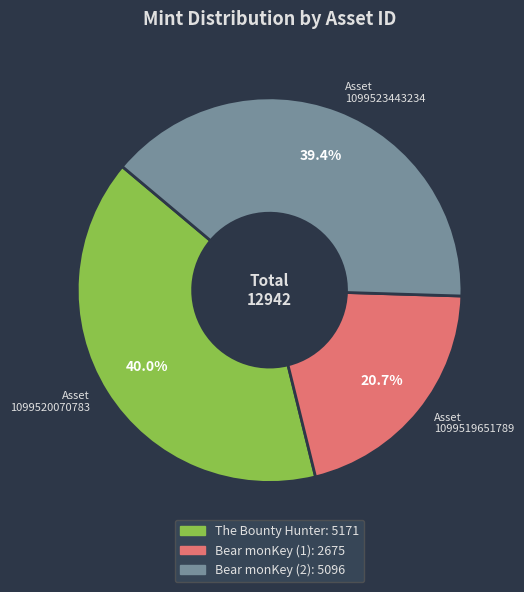

Rank the categories by value from lowest to highest.

Asset 1099519651789, Asset 1099523443234, Asset 1099520070783